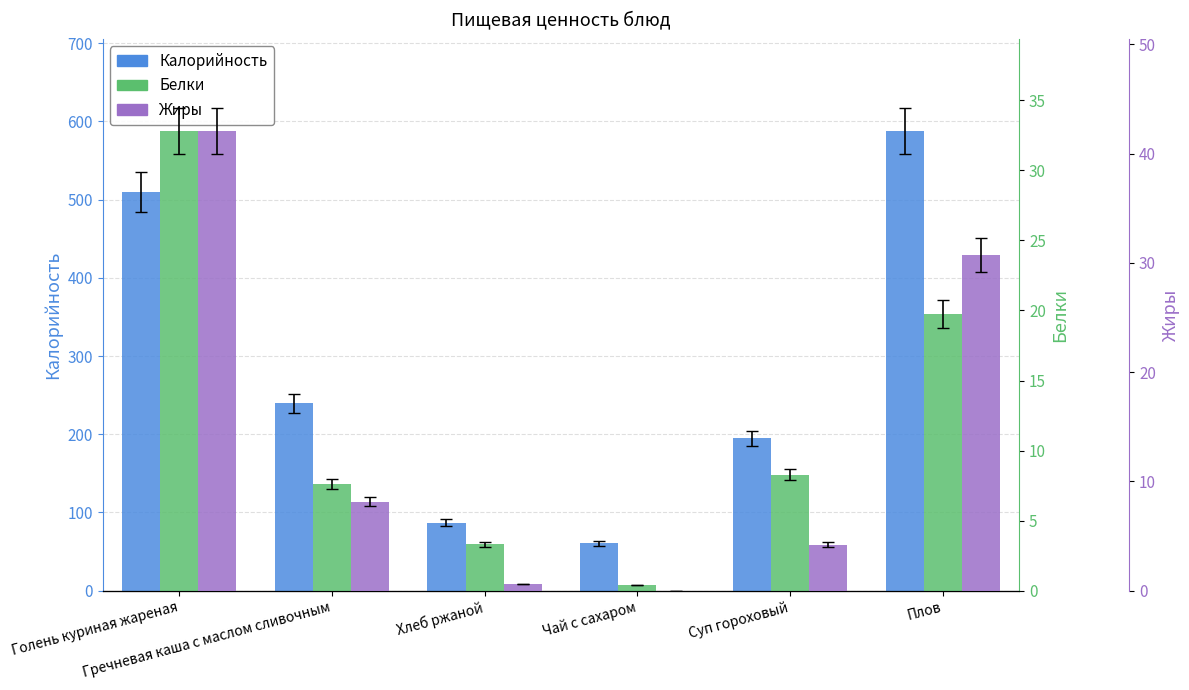

Does the chart contain any negative values?

No